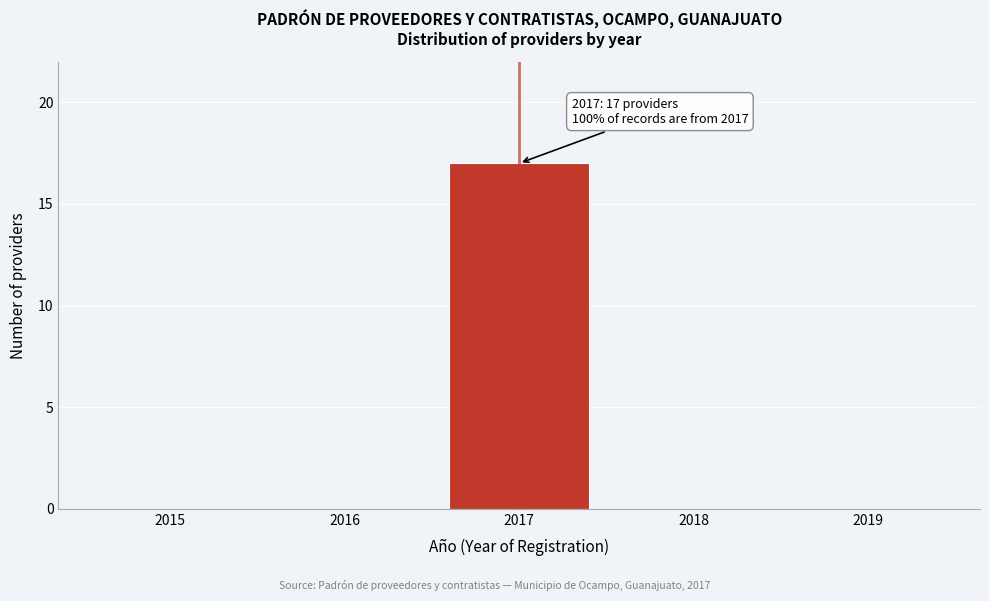

Reading left to right, list all the values displayed in this chart.

2015=0	2016=0	2017=17	2018=0	2019=0